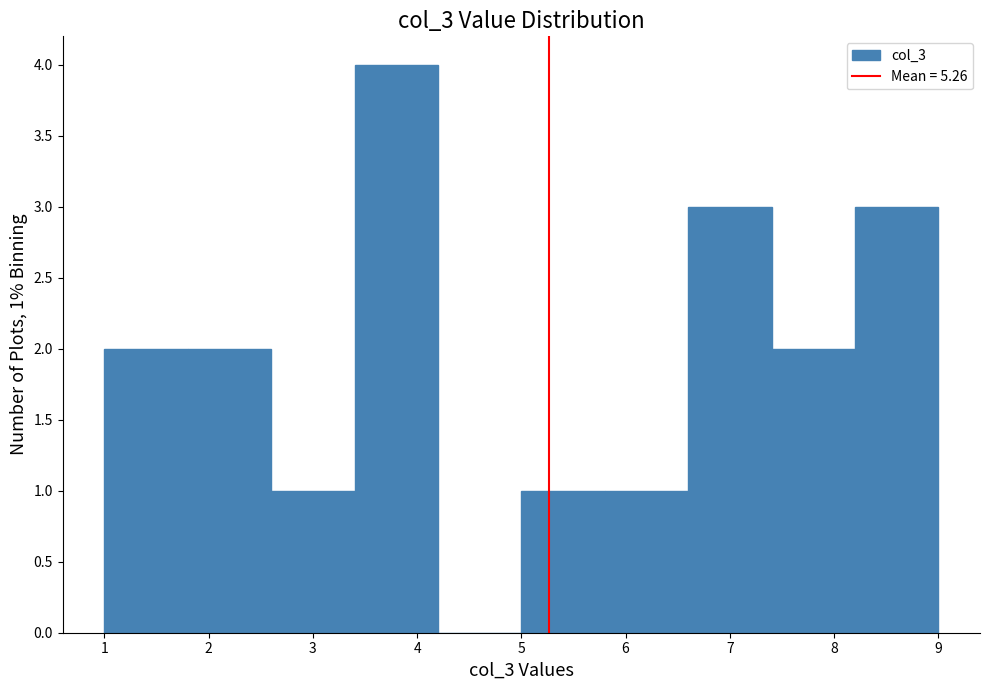

Which range on the x-axis has the tallest bar?

3.4 to 4.2